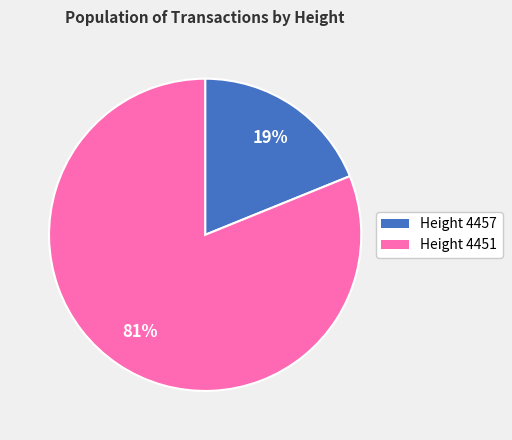

Is there a majority slice in this chart?

Yes